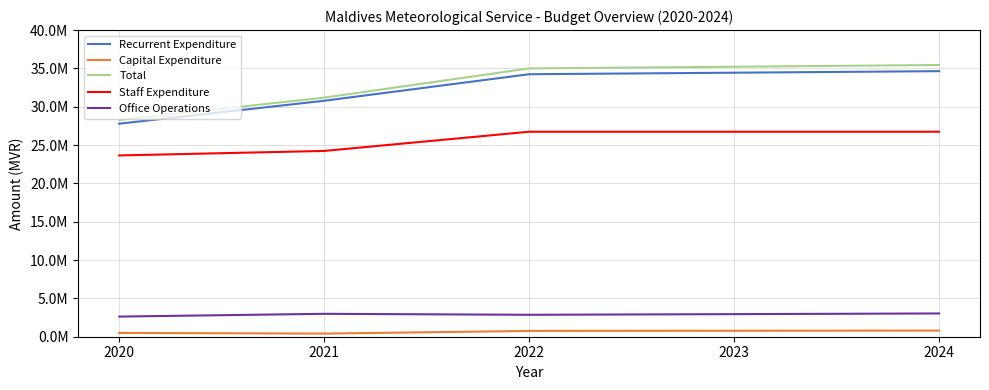

Is this an area chart (filled region under the line)?

No